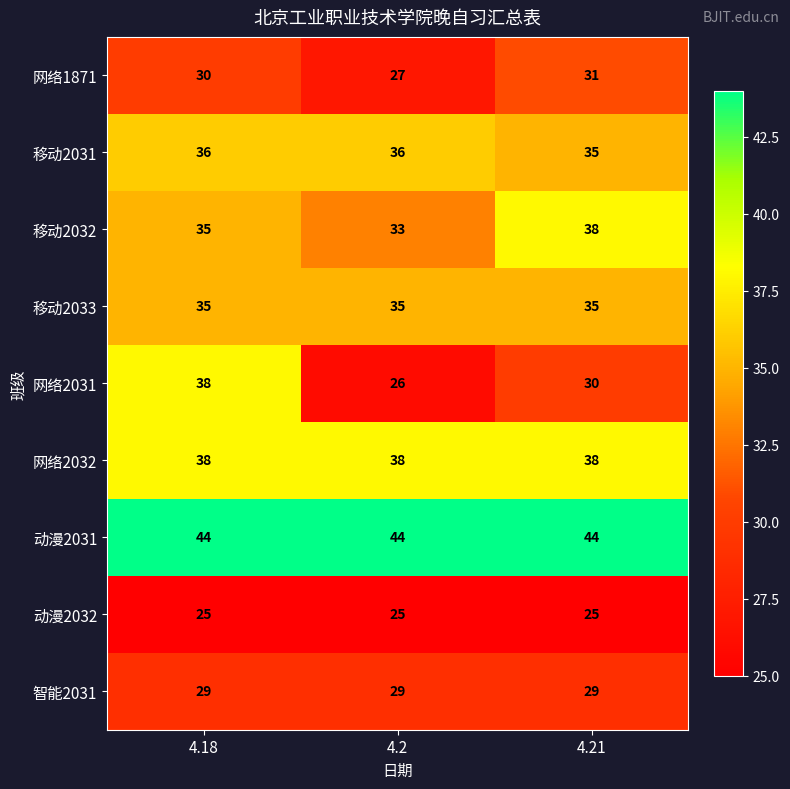

Reading right to left, transcribe all the data shown in this chart.

网络1871: 4.21=31	4.2=27	4.18=30
移动2031: 4.21=35	4.2=36	4.18=36
移动2032: 4.21=38	4.2=33	4.18=35
移动2033: 4.21=35	4.2=35	4.18=35
网络2031: 4.21=30	4.2=26	4.18=38
网络2032: 4.21=38	4.2=38	4.18=38
动漫2031: 4.21=44	4.2=44	4.18=44
动漫2032: 4.21=25	4.2=25	4.18=25
智能2031: 4.21=29	4.2=29	4.18=29